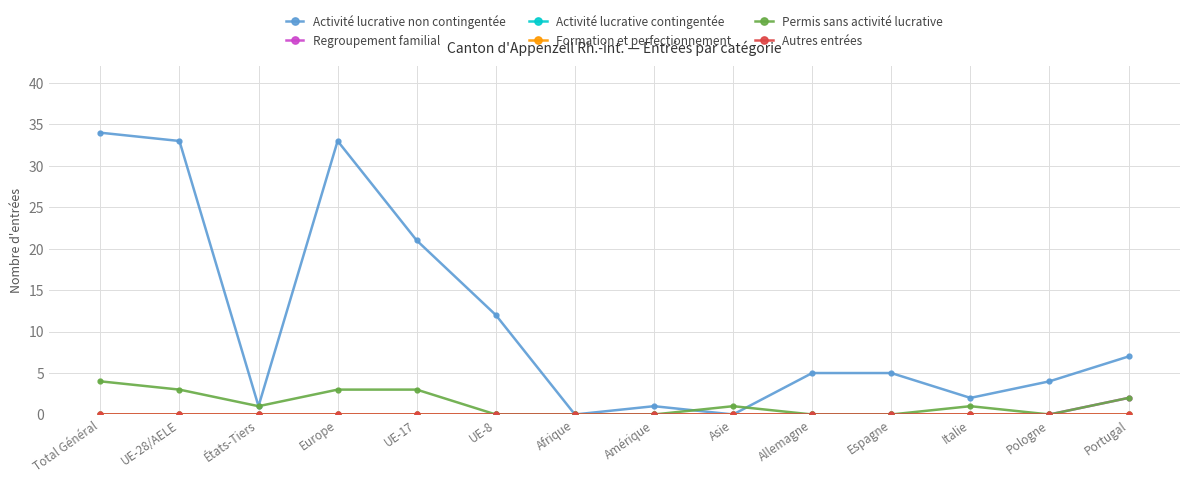

What is the label of the 13th point from the right?

UE-28/AELE